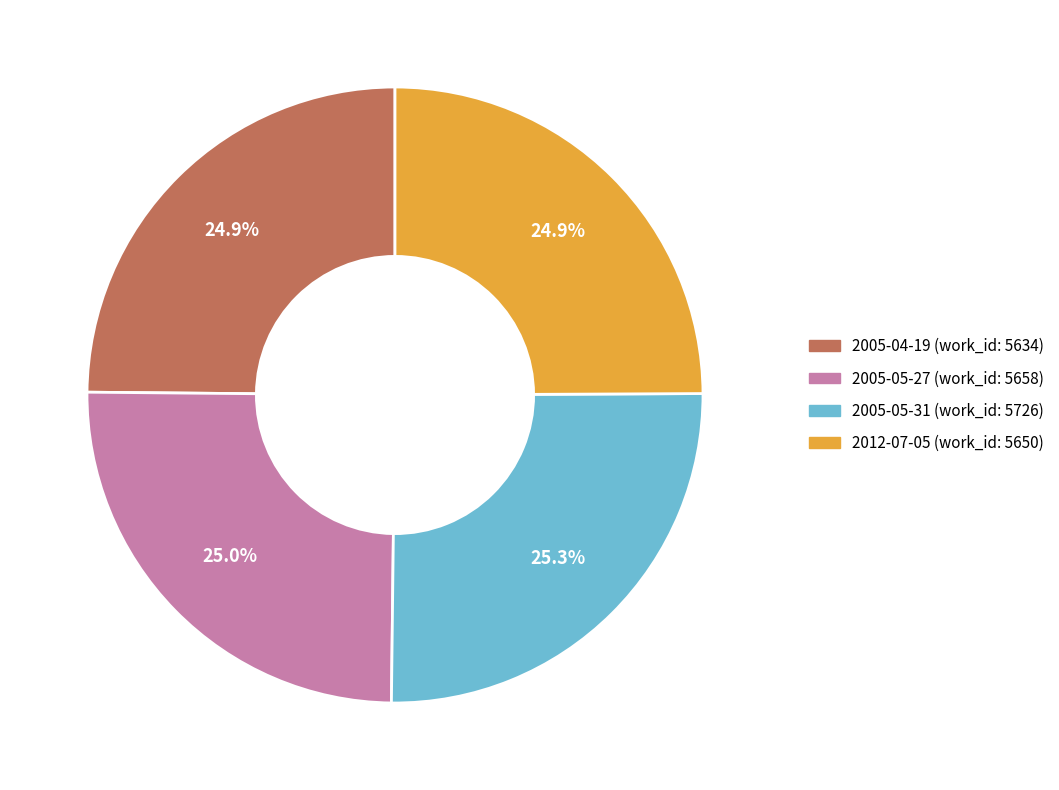

Approximately how many times larger is the value at 2005-05-27 compared to 2005-04-19?

1.0